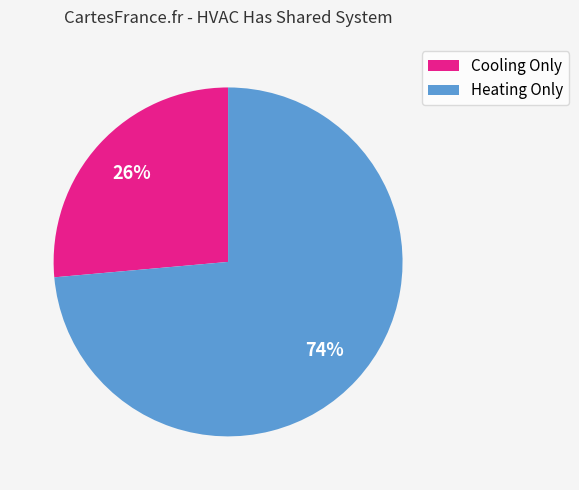

Is it true that Heating Only is 14% of the pie?

False